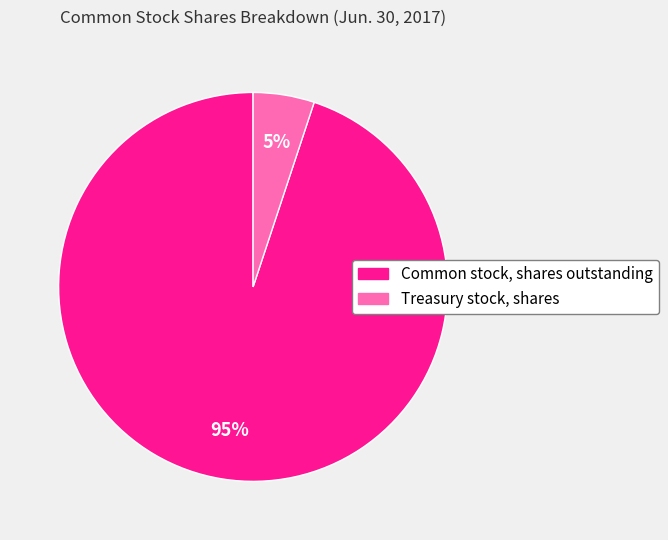

Which category accounts for the majority?

Common stock, shares outstanding